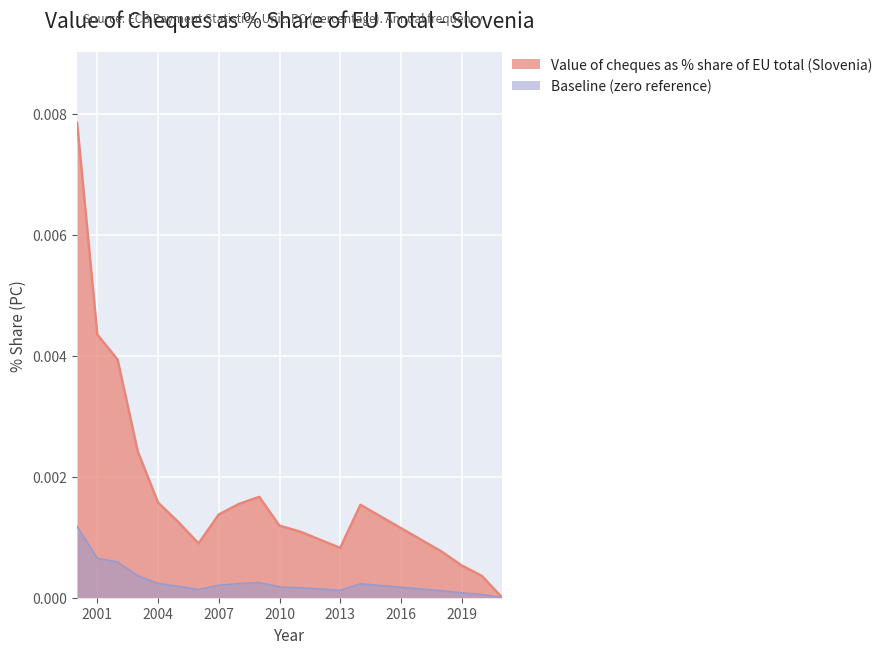

Which has a higher value, 2011 or 2019?

2011